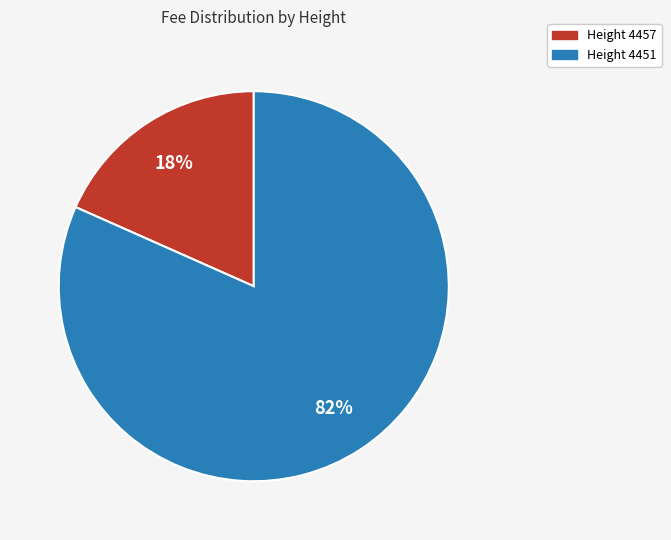

Is there any slice that represents more than half of the pie?

Yes